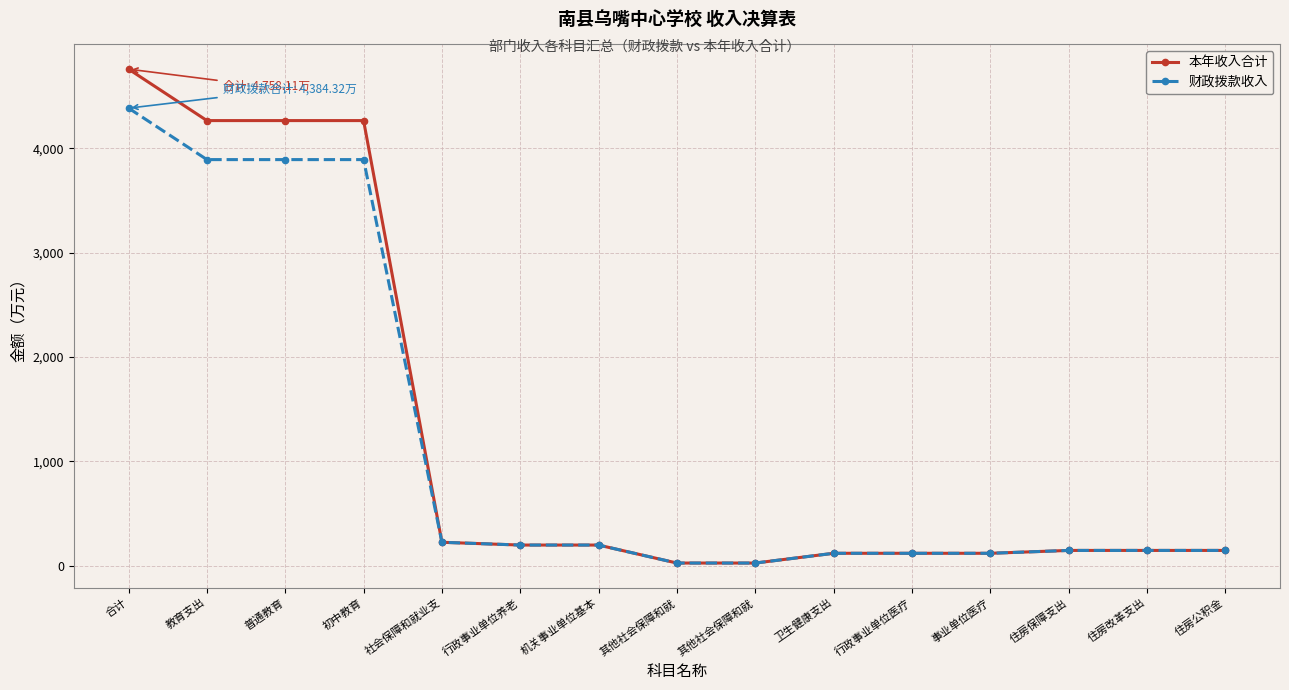

Is this an area chart (filled region under the line)?

No